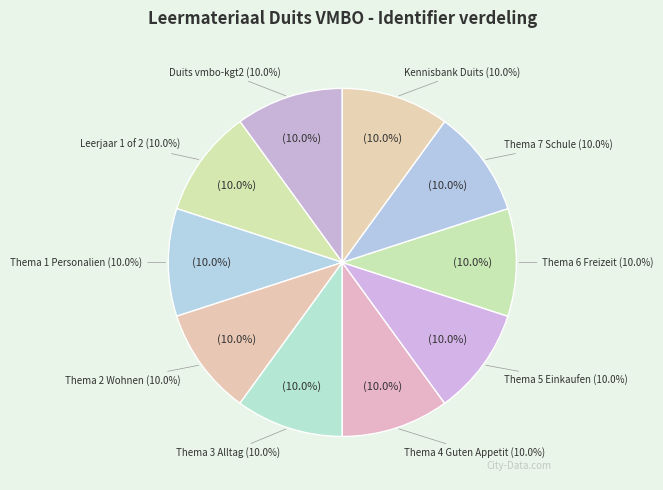

Which category has the smallest portion of the pie?

Duits vmbo-kgt2